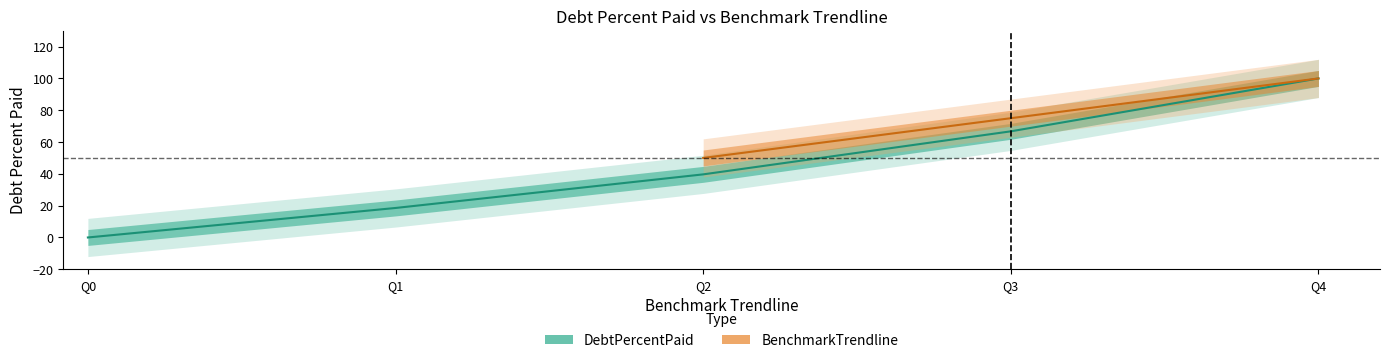

List the labels in order of value, smallest first.

Q0, Q1, Q2, Q3, Q4